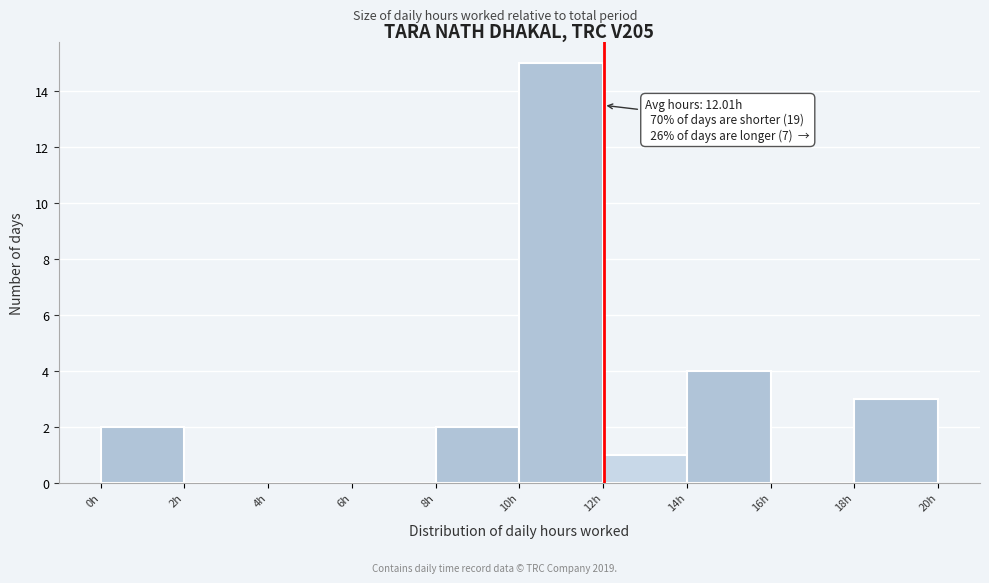

Over which range of the x-axis is the bar tallest?

10 to 12